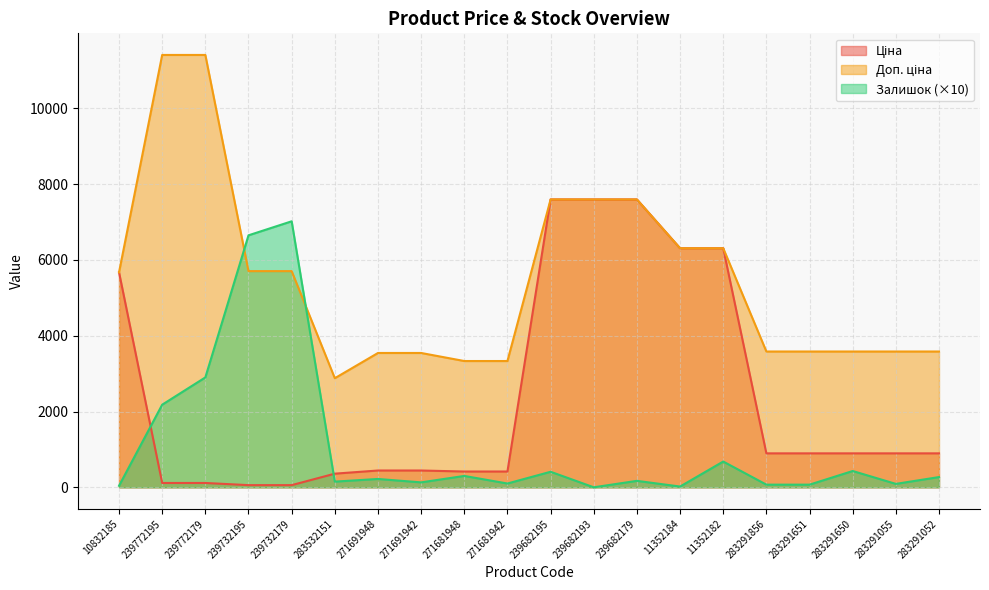

How many data points in Ціна are above 895?

11